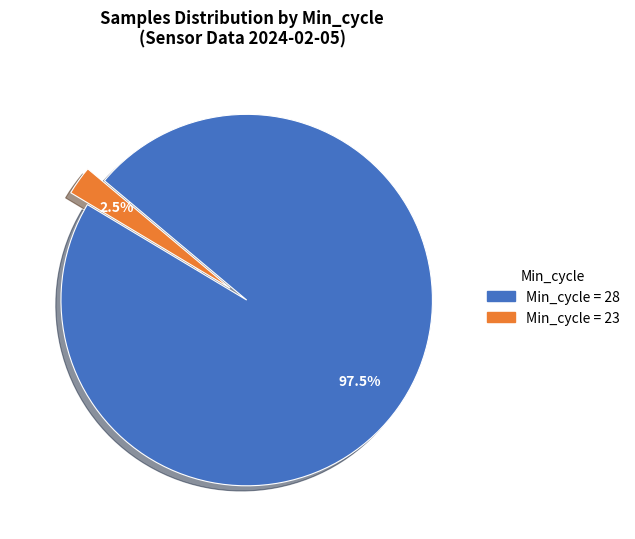

Is there a majority slice in this chart?

Yes